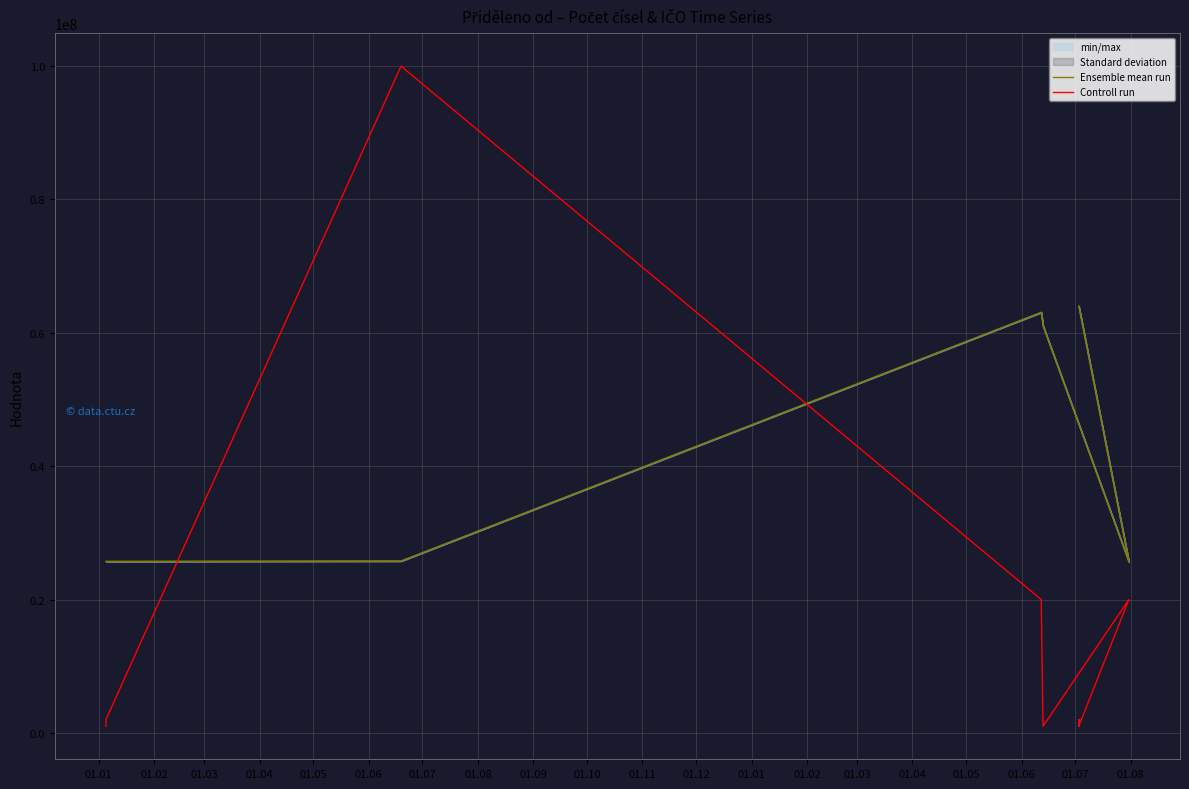

How many interior local valleys does the Ensemble mean run series have?

1